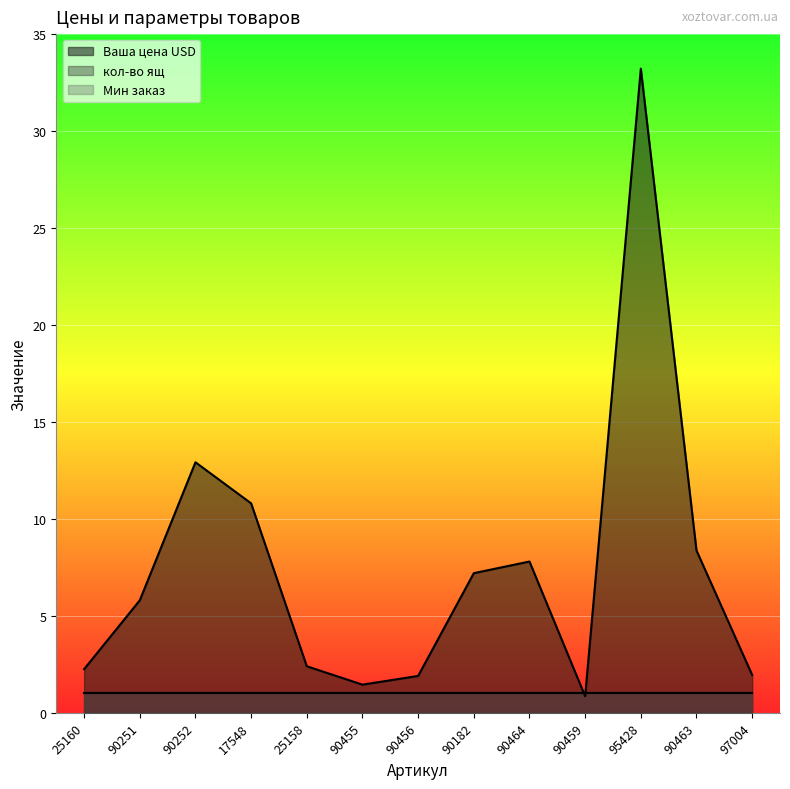

How many times do кол-во ящ and Ваша цена USD cross each other?

2